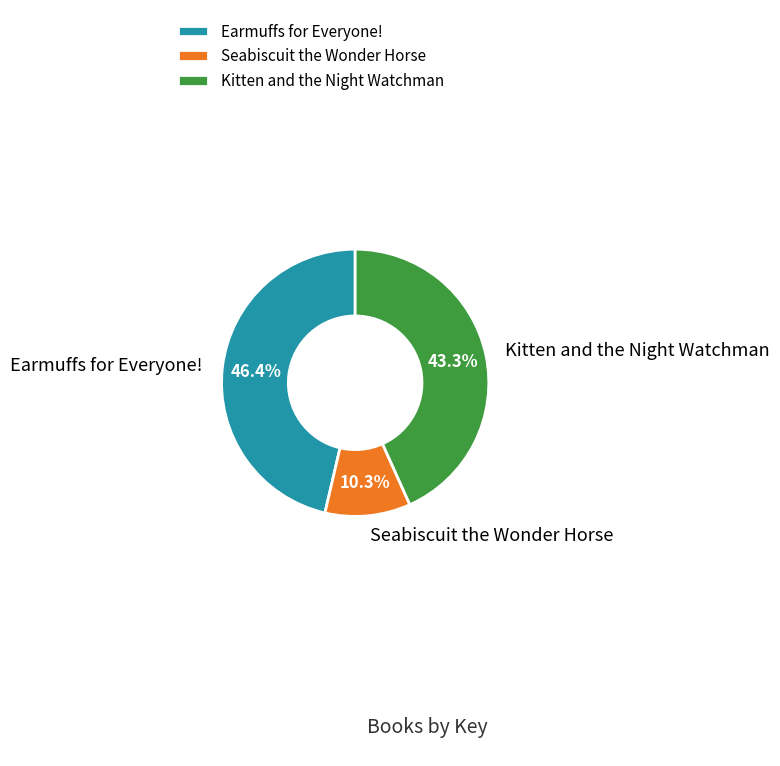

To the nearest percent, what is the difference between the Earmuffs for Everyone! and Seabiscuit the Wonder Horse slice percentages?

36%